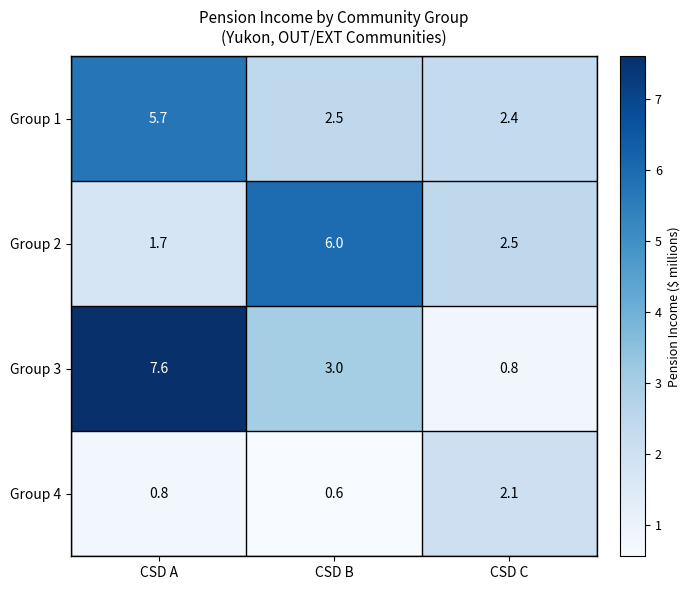

Reading right to left, extract all data points from this chart.

Group 1: 2.4	2.5	5.7
Group 2: 2.5	6.0	1.7
Group 3: 0.8	3.0	7.6
Group 4: 2.1	0.6	0.8